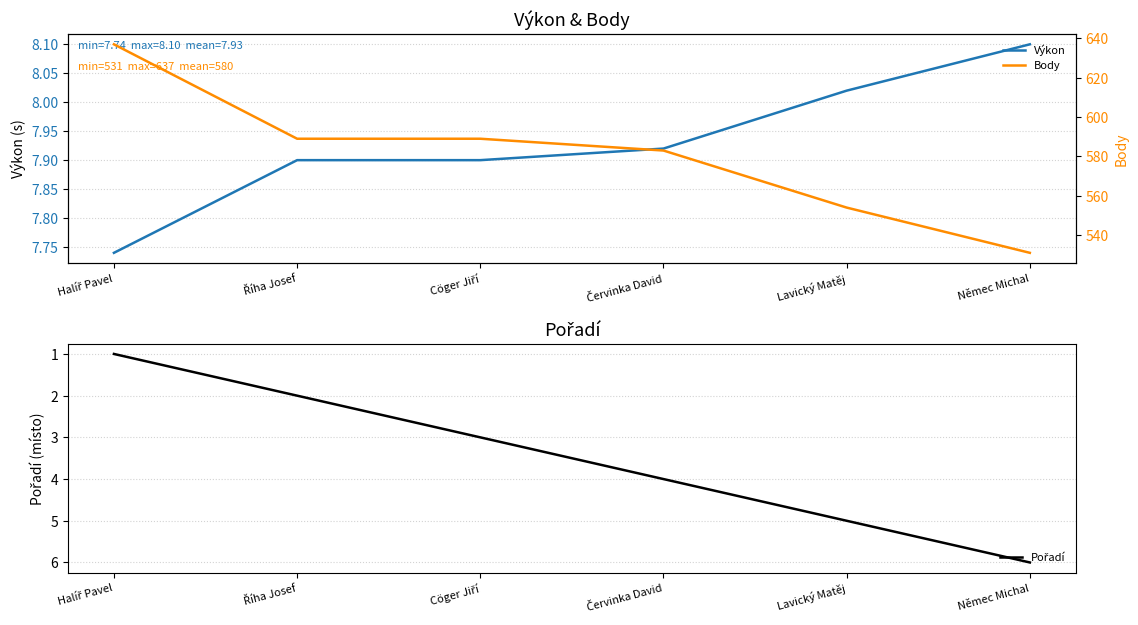

At which category is the sum across all series the highest?

Halíř Pavel